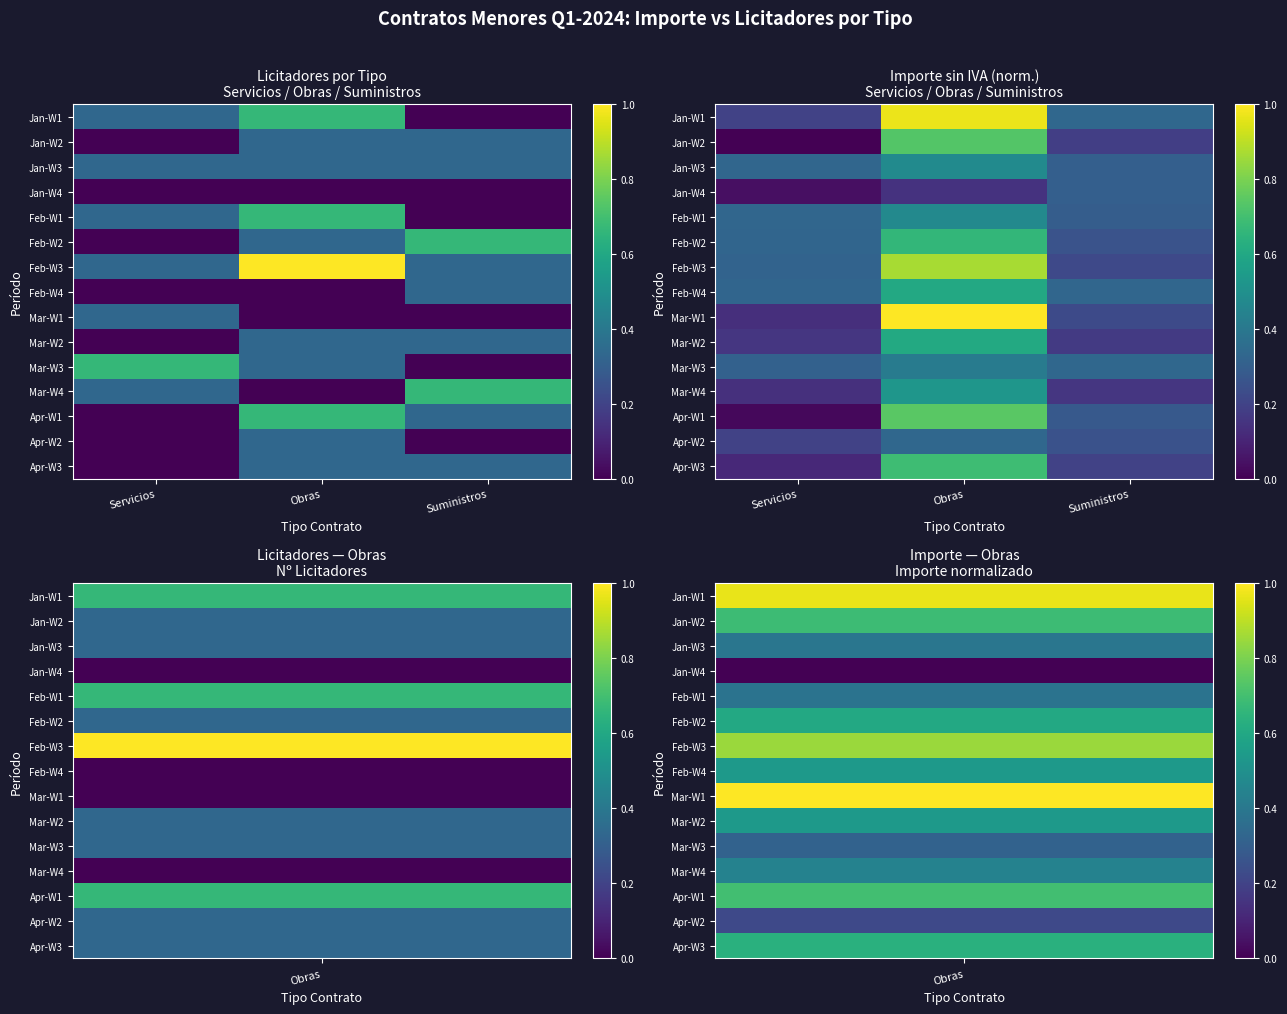

What is the average value of the Mar-W1 series?

0.5